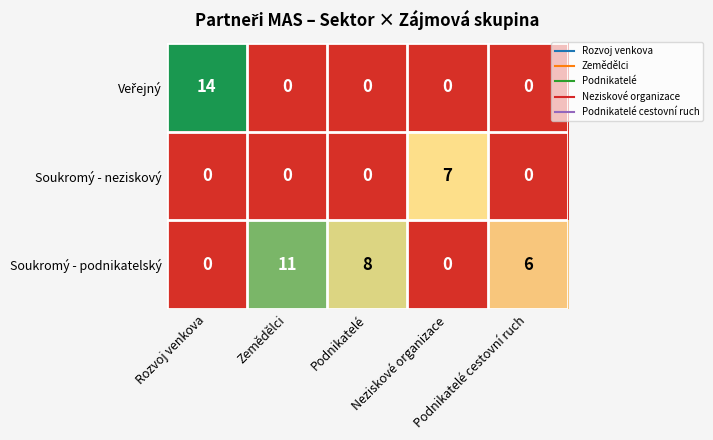

What is the sum of all Soukromý - podnikatelský values?

25